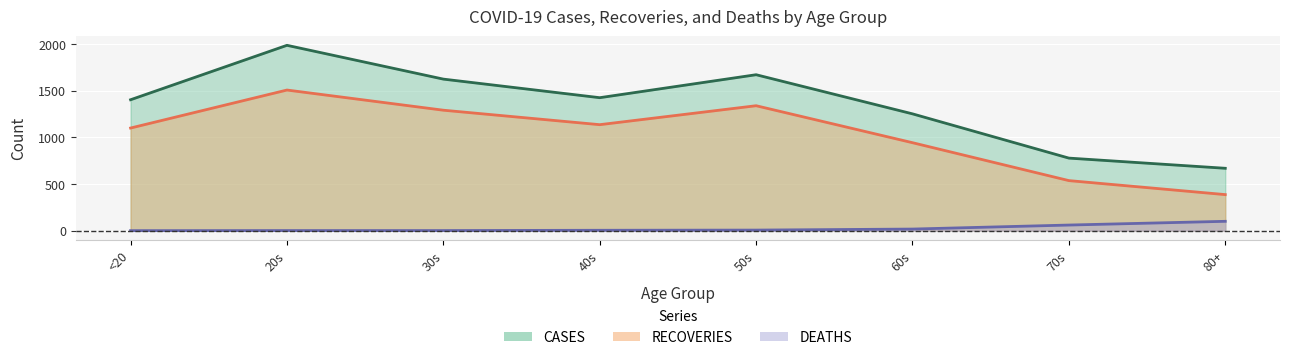

What is the label of the 5th point from the right?

40s